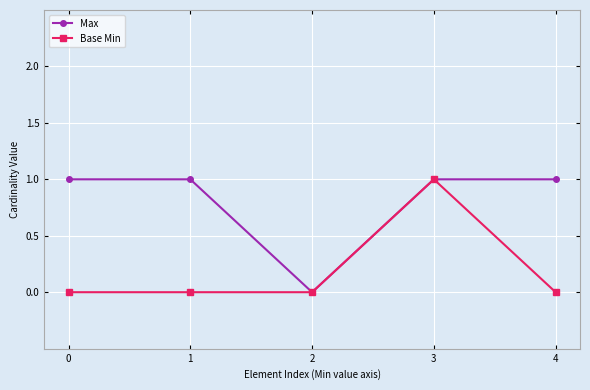

Is it true that Base Min equals -1 at 0?

False